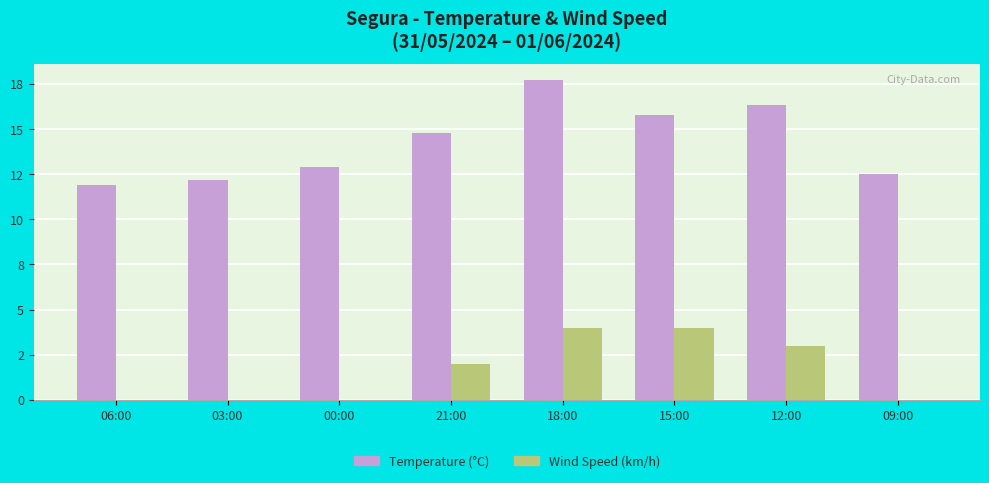

What is the sum of all Wind Speed (km/h) values?

13.0